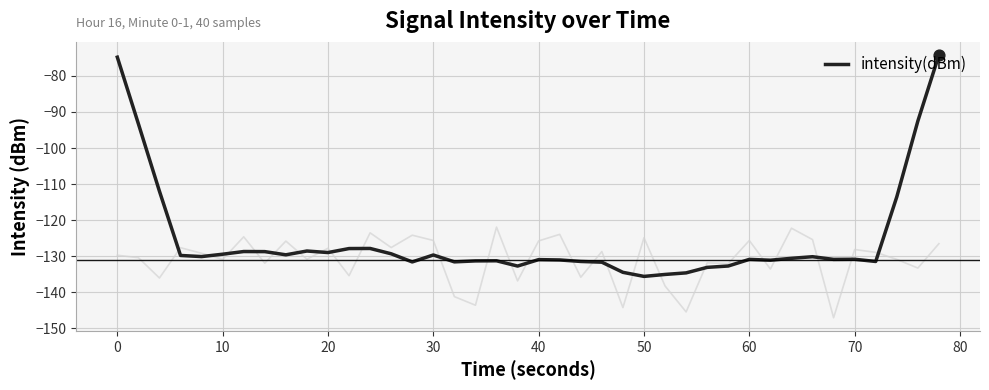

The value of intensity(dBm) at 60 is -130.8. True or false?

True